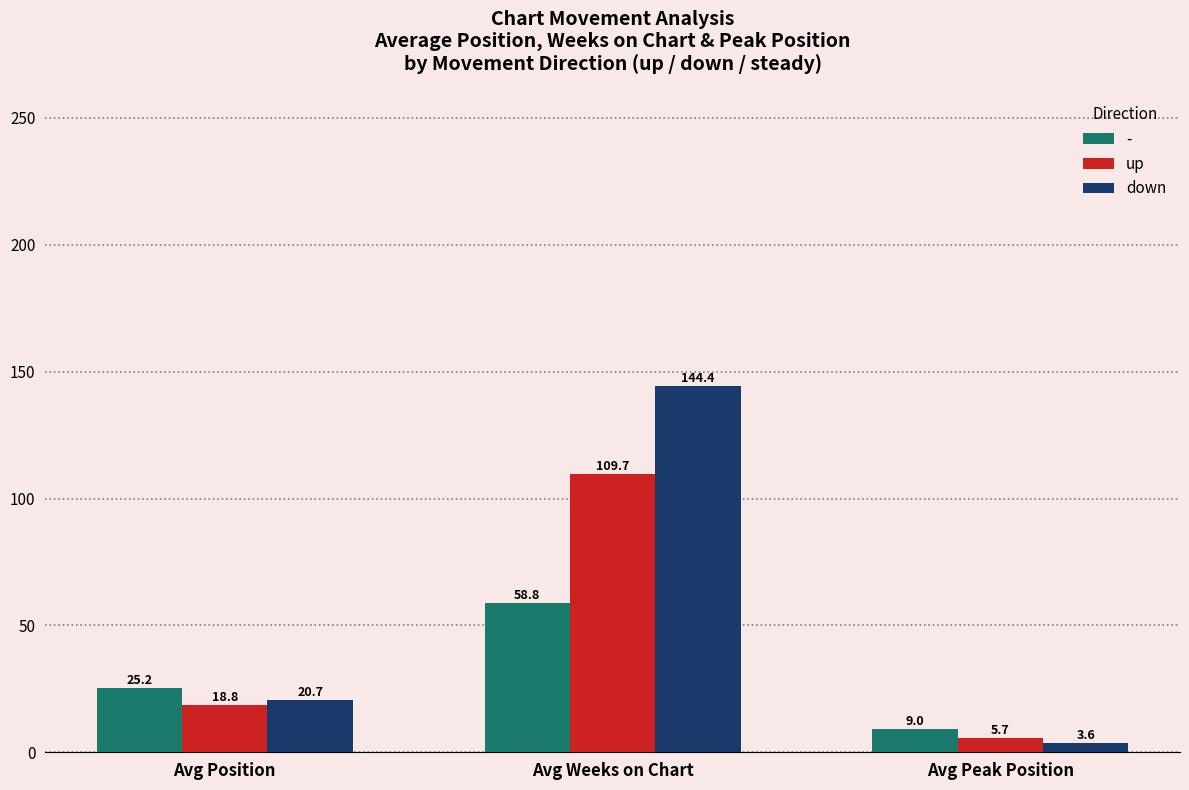

What are all the series names shown in the legend?

-, up, down